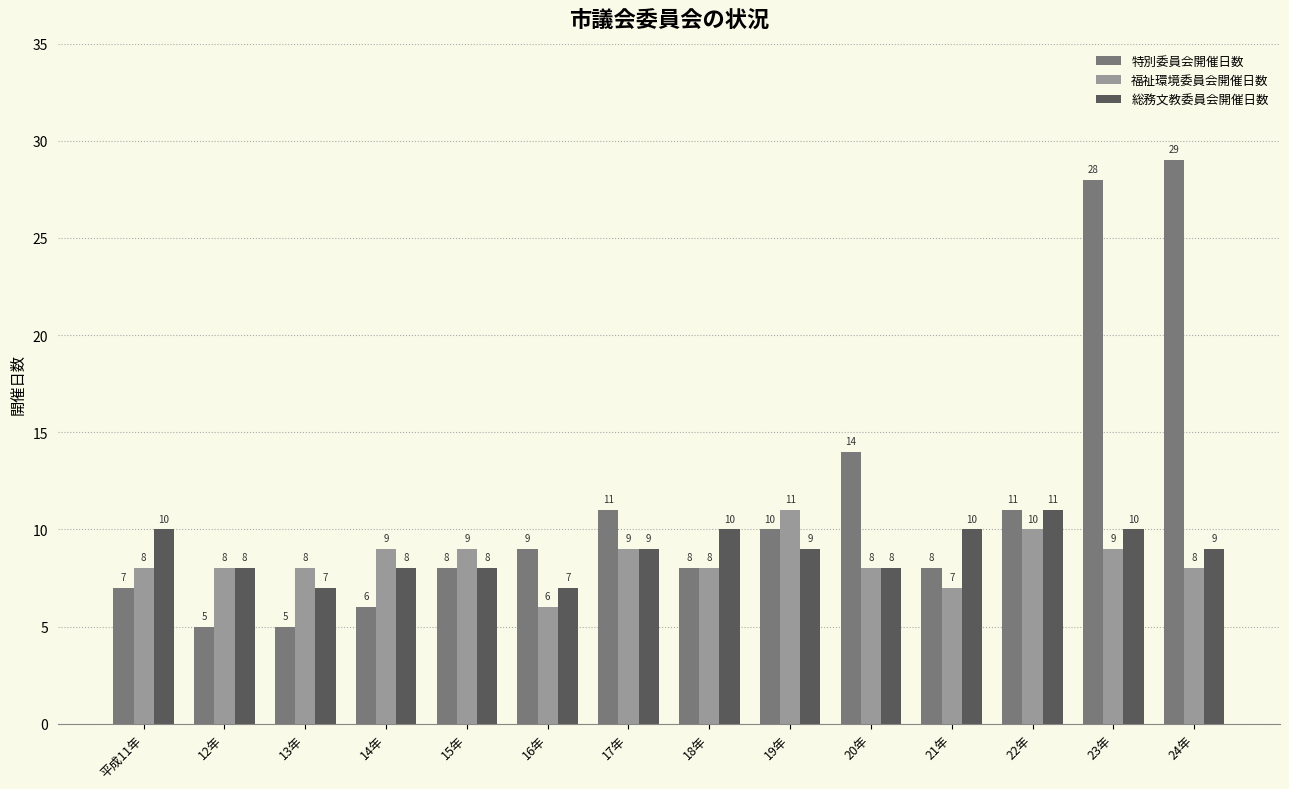

What is the label of the 10th bar from the left?

20年